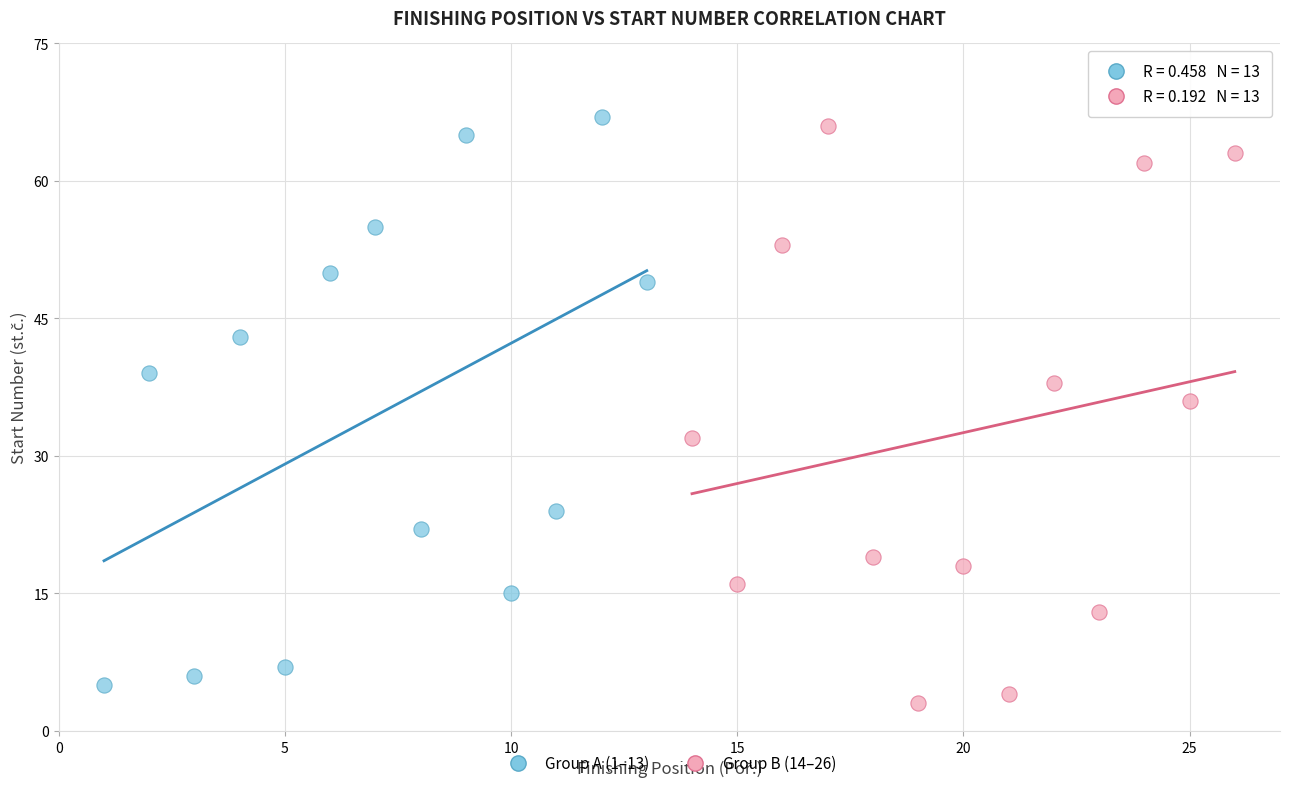

Which series reaches the maximum Y coordinate?

Group A (1–13)